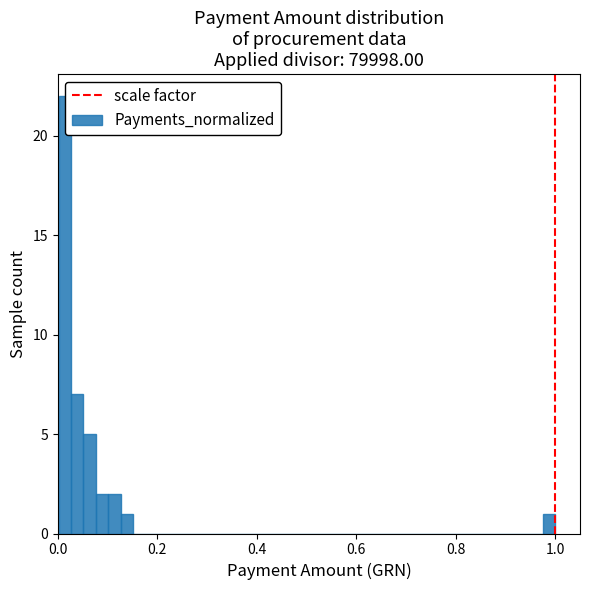

Around what value on the x-axis is the tallest bar? Give the approximate position of its centre, as read against the axis.

0.02